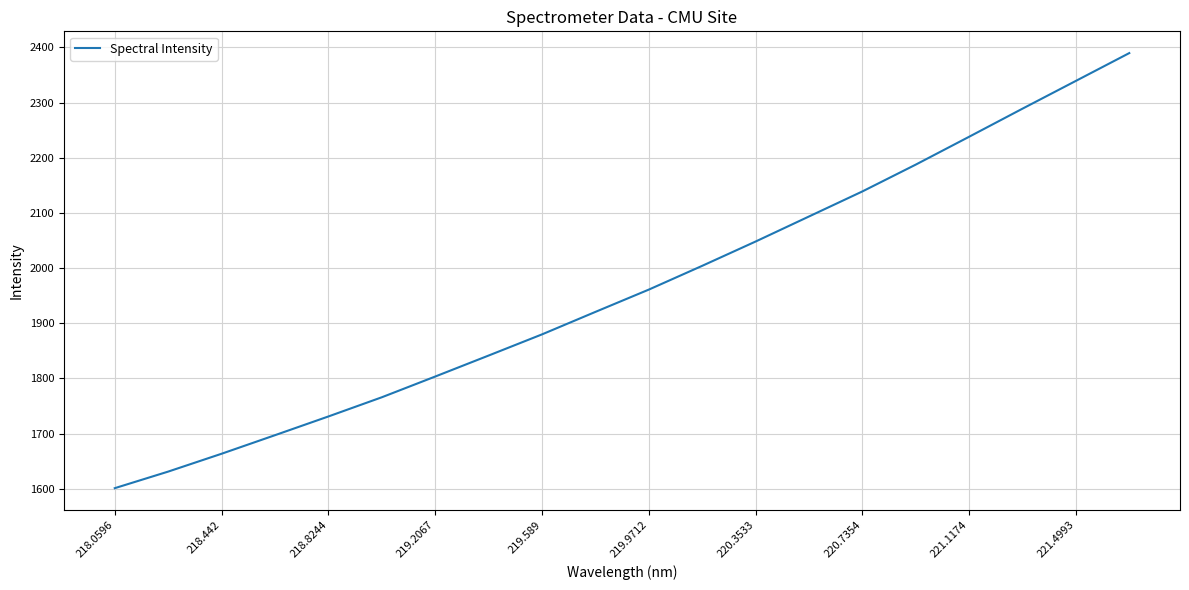

Reading left to right, extract all data points from this chart.

1601.0	1631.1	1663.5	1697.1	1731.1	1765.9	1803.5	1841.5	1879.9	1920.7	1961.1	2004.2	2048.2	2093.6	2139.0	2187.6	2238.1	2289.0	2339.4	2389.7